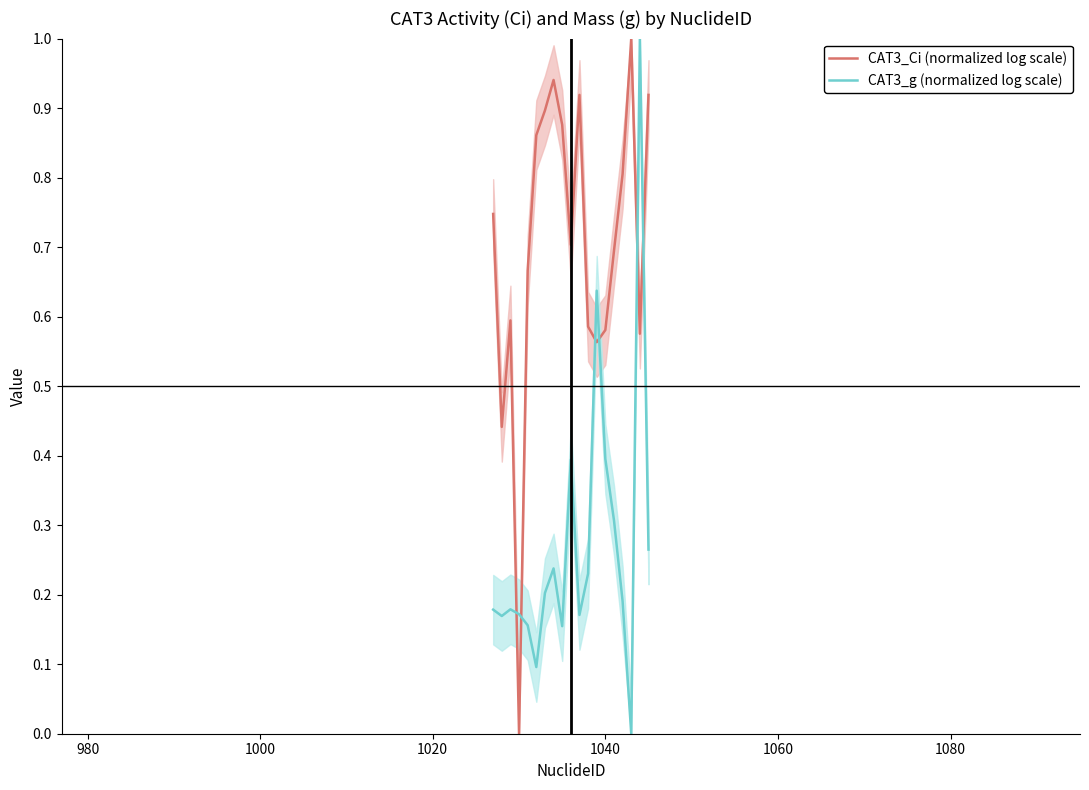

How many intersections are there between CAT3_Ci (normalized log scale) and CAT3_g (normalized log scale)?

6